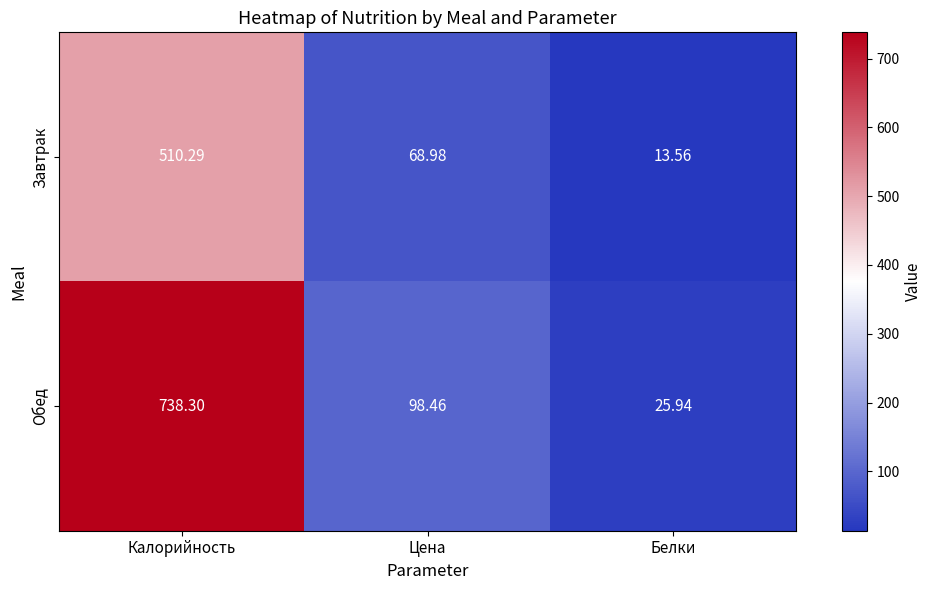

At which label does Завтрак reach its minimum?

Белки